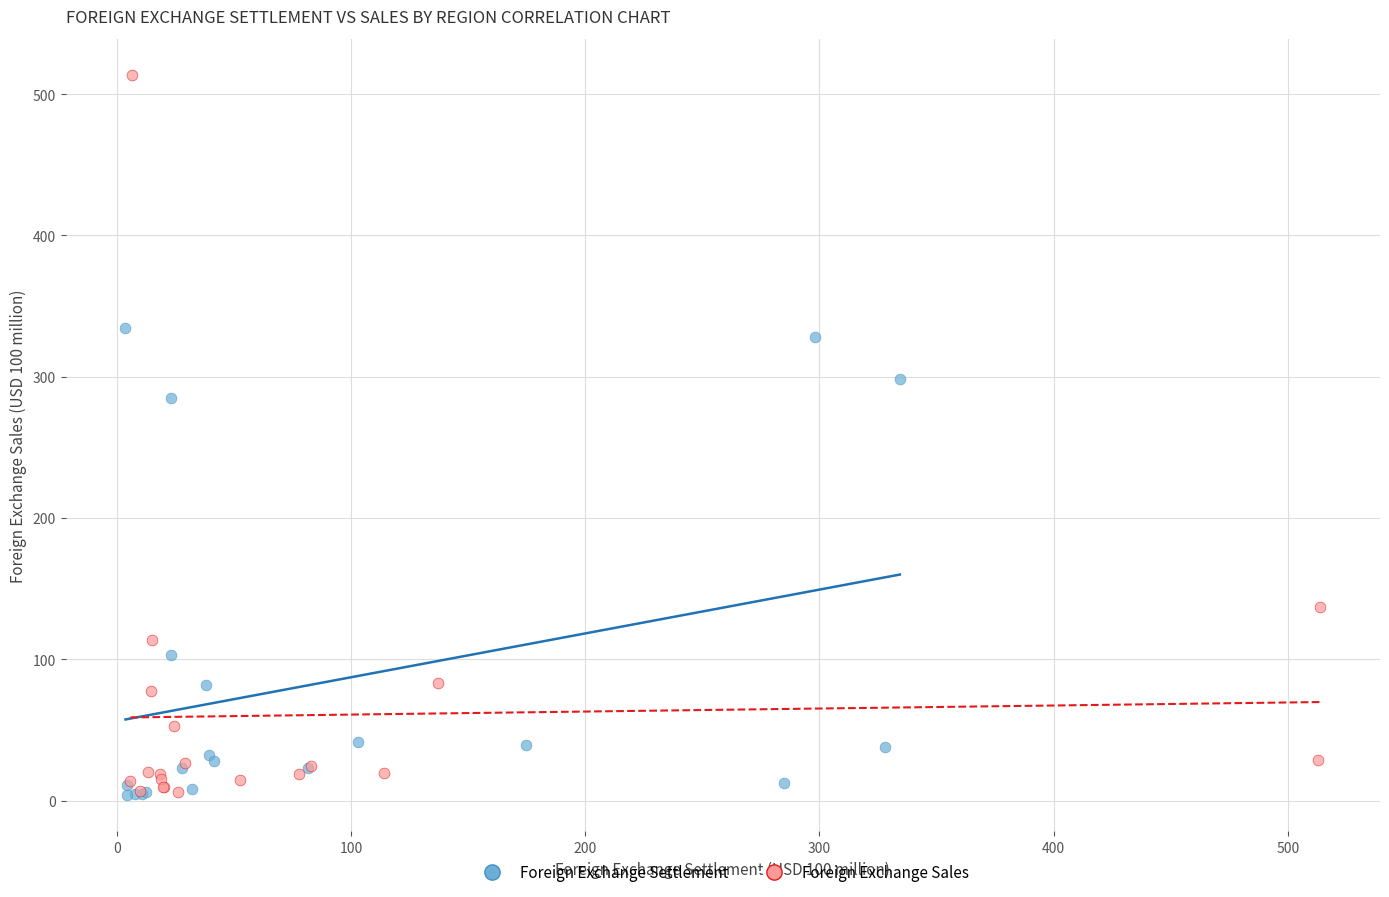

Which series contains the highest Y value?

Foreign Exchange Sales